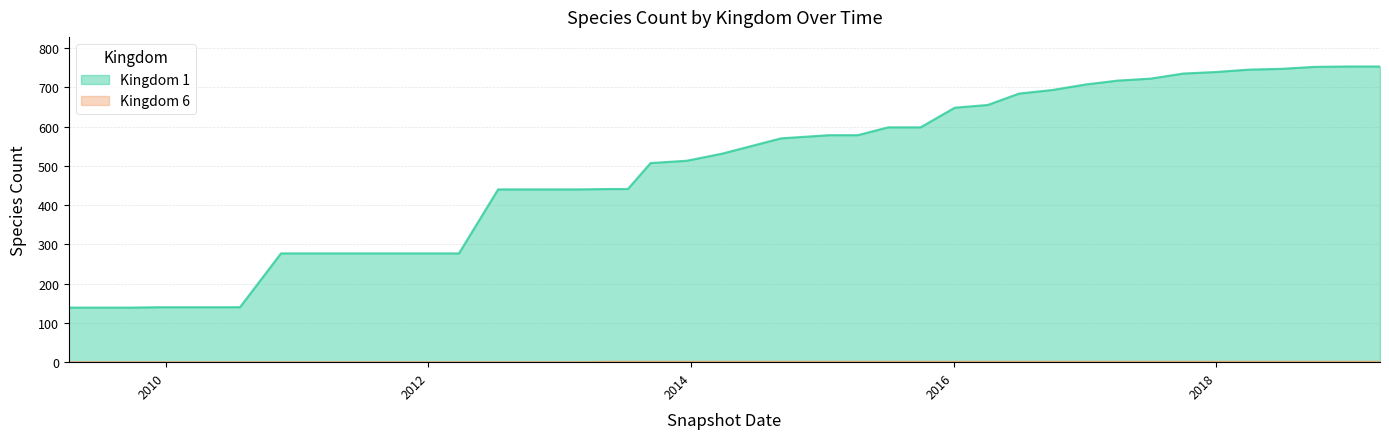

At how many categories does at least one series exceed 44?

40